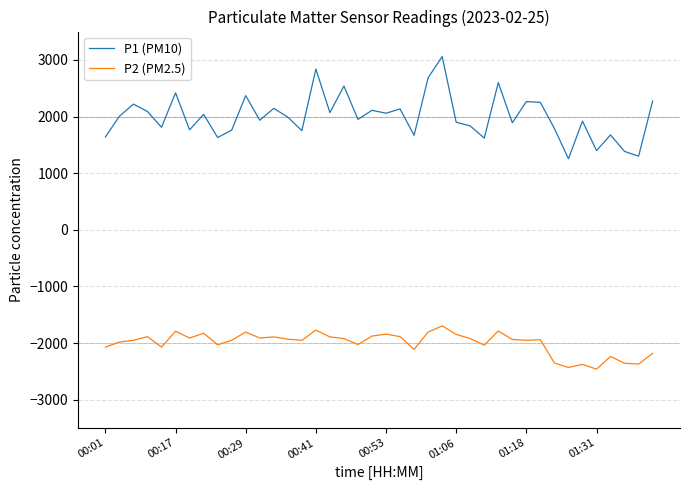

Does the chart have visible grid lines?

Yes